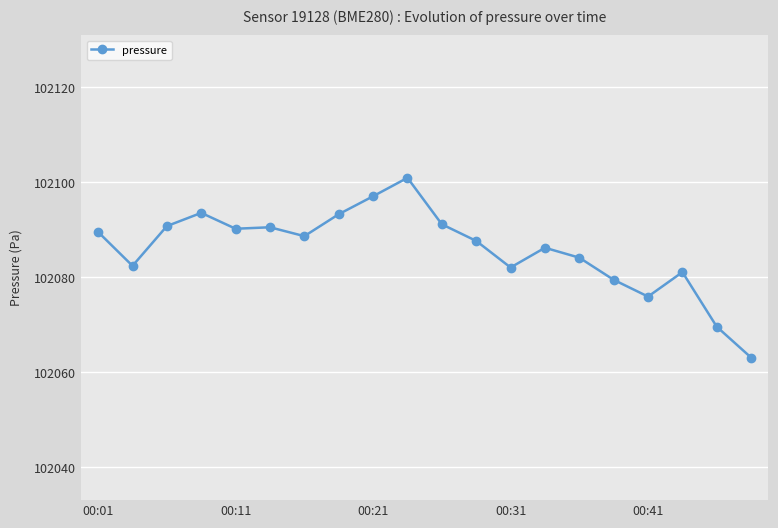

What is the value of the 10th point from the left?

102100.9